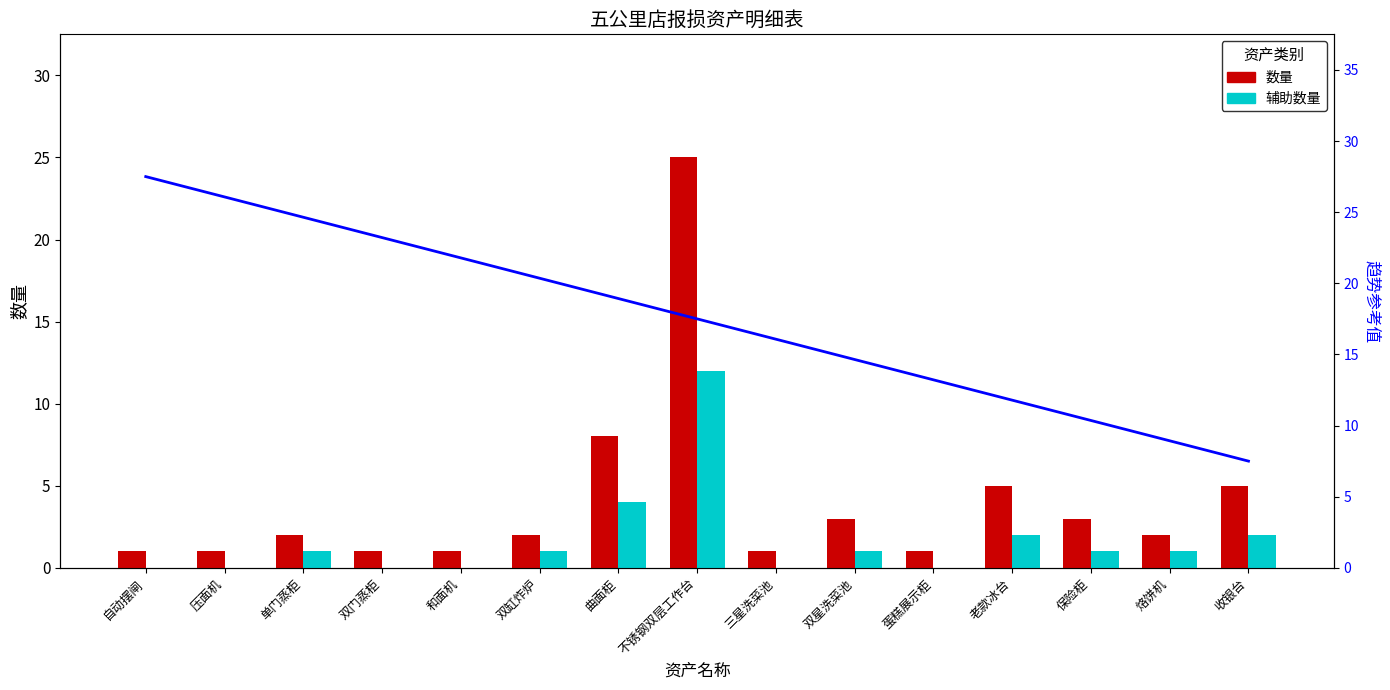

How many distinct data groups are displayed?

3